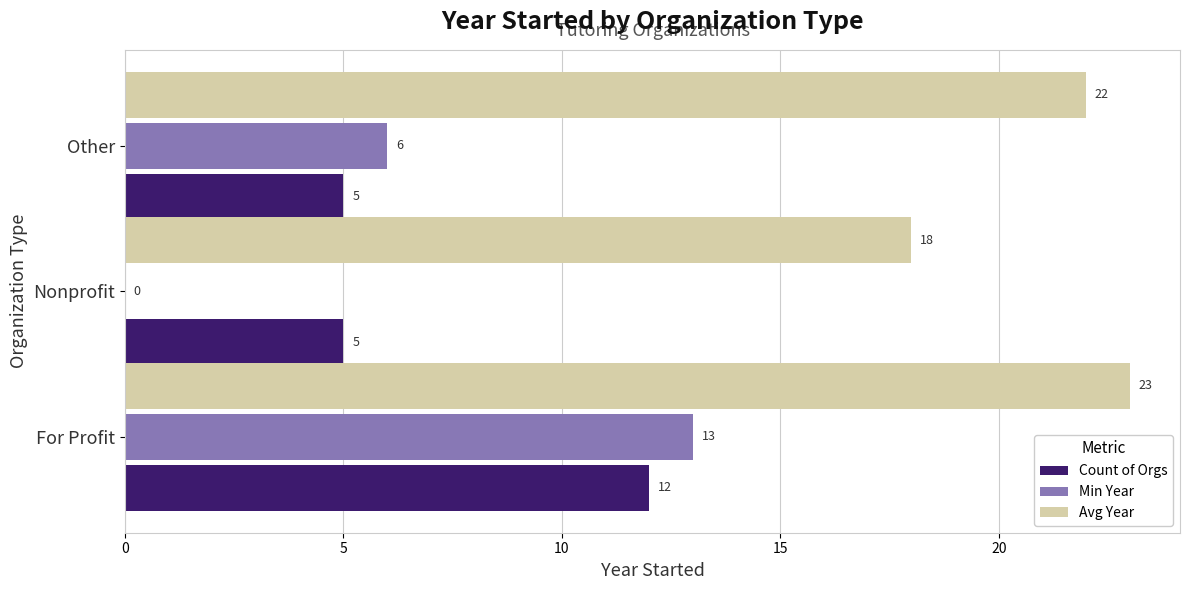

At which label is Avg Year closest to 20?

Nonprofit